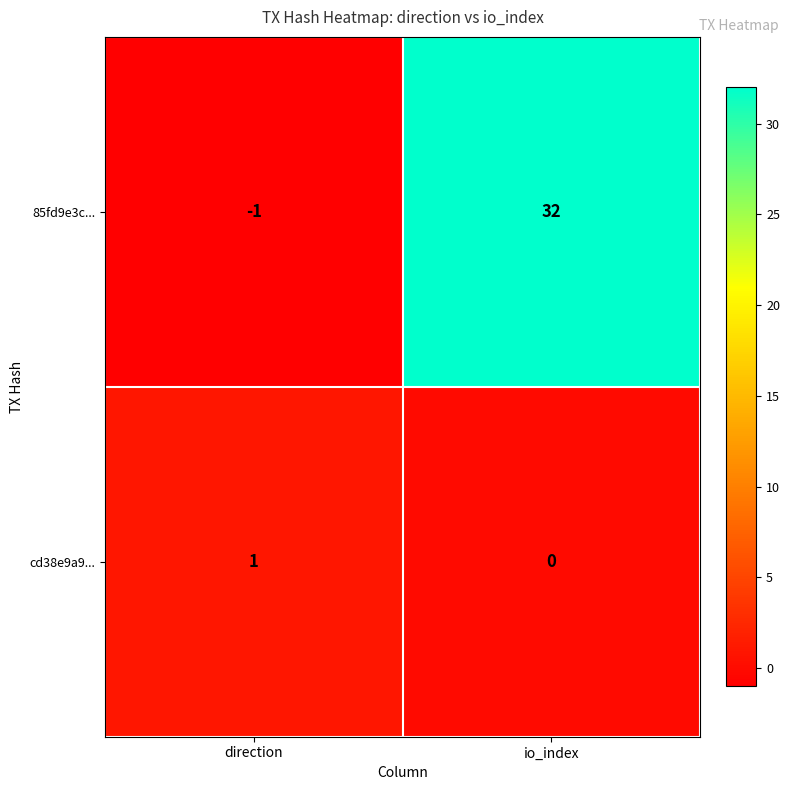

Is it true that 85fd9e3c... equals 56 at io_index?

False